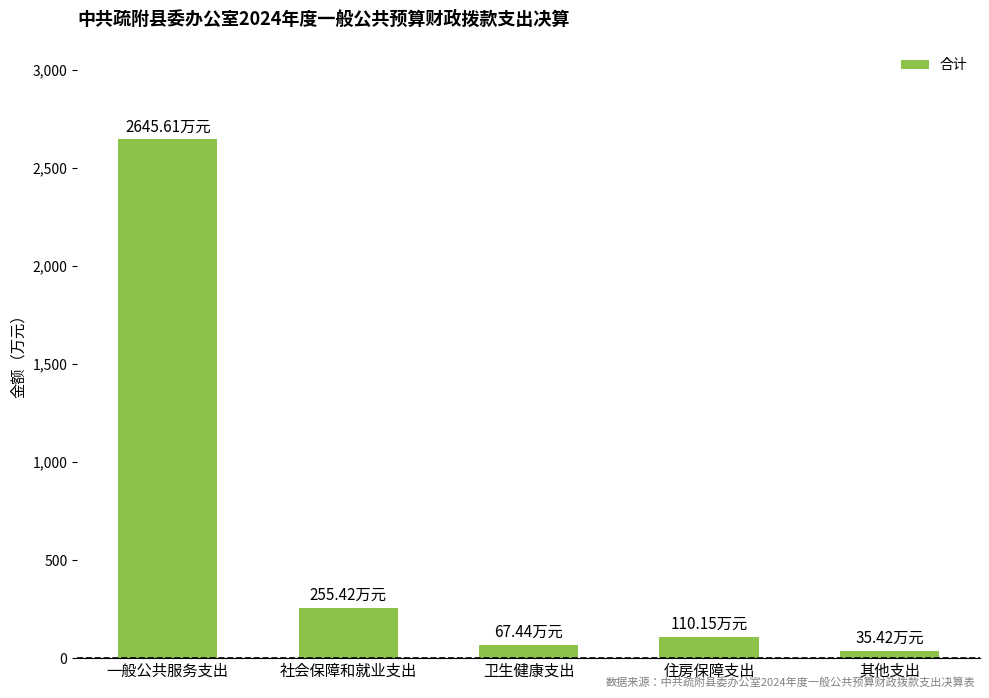

What is the change in value from 卫生健康支出 to 住房保障支出?

+42.7